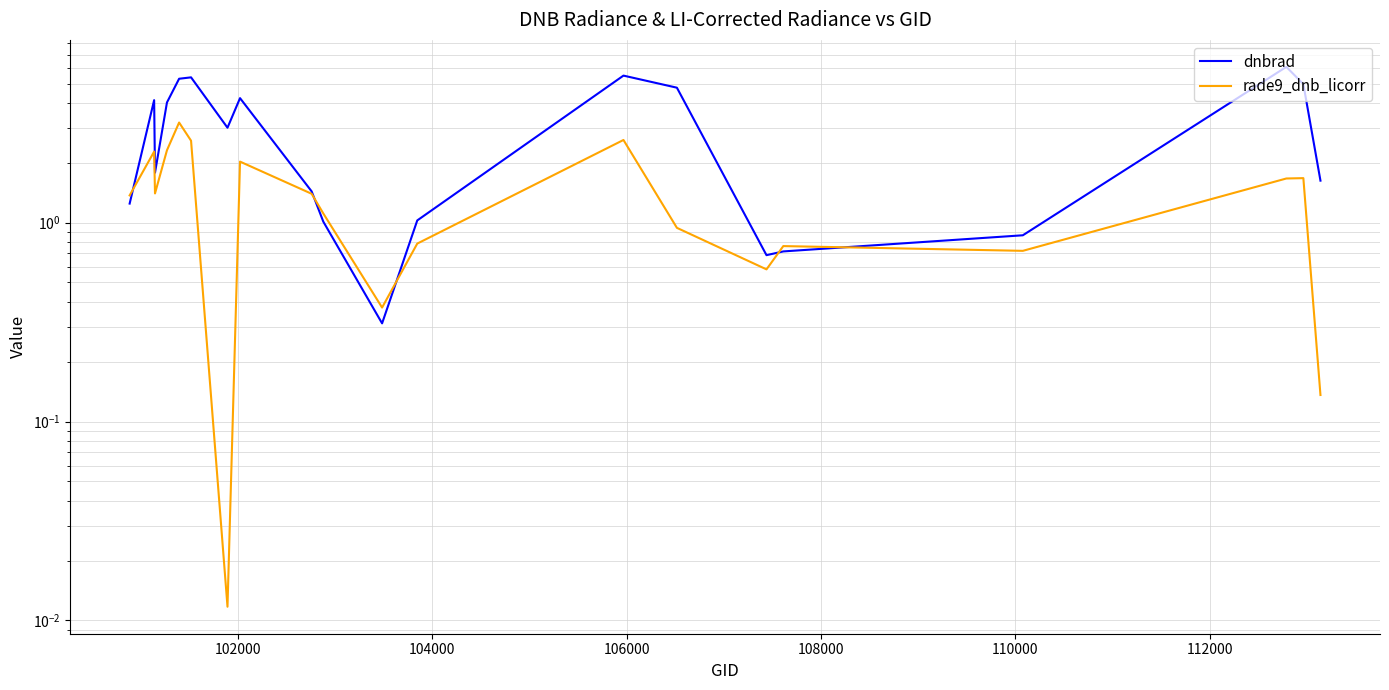

After their last crossing, which series has the higher values: rade9_dnb_licorr or dnbrad?

dnbrad